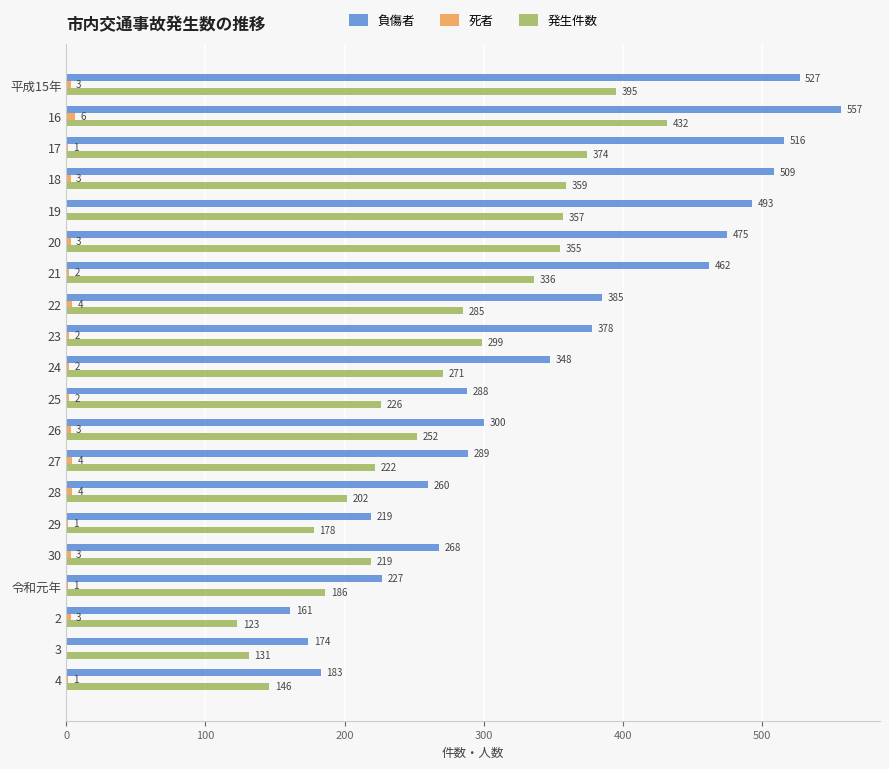

Which series has the largest total across all categories?

負傷者